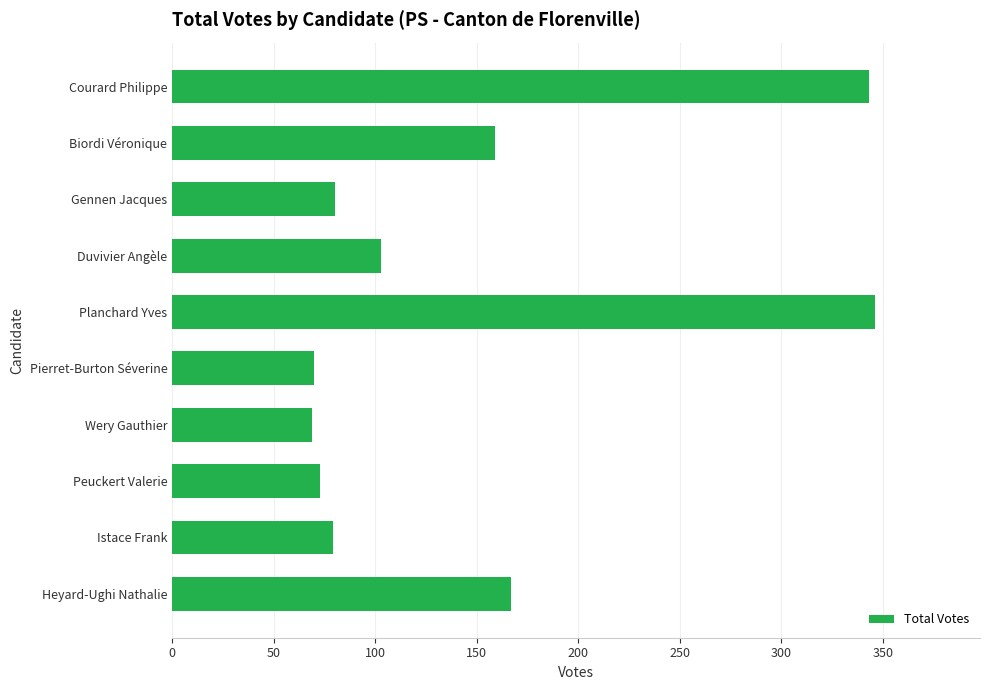

Are the bars grouped side by side (vs. stacked)?

No